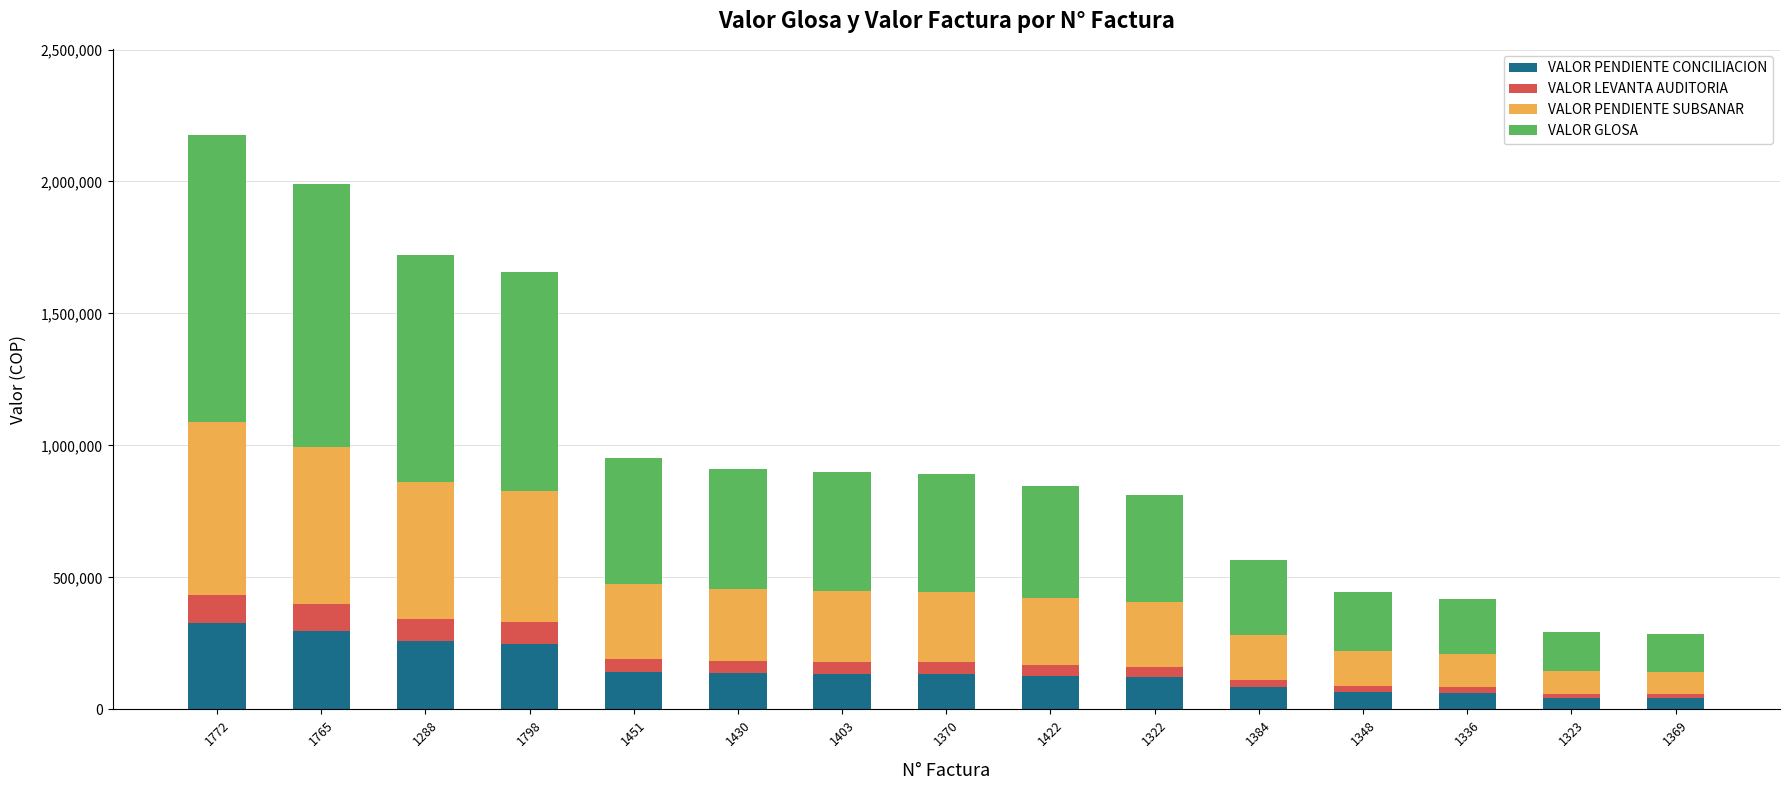

What is the difference between the maximum and minimum values in the VALOR PENDIENTE CONCILIACION series?

283779.6